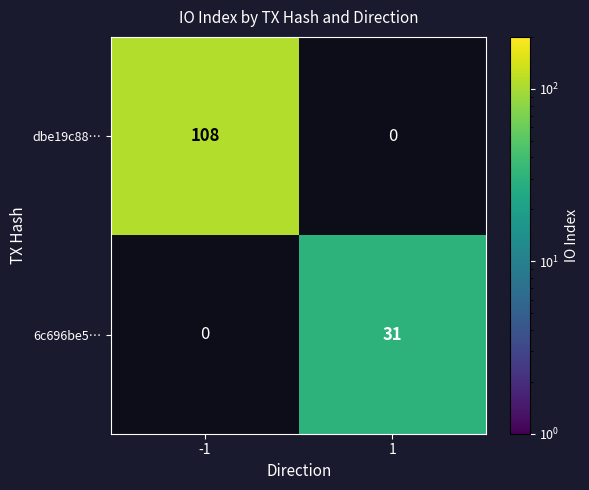

True or false: dbe19c88… has a value of 108 at -1.

True